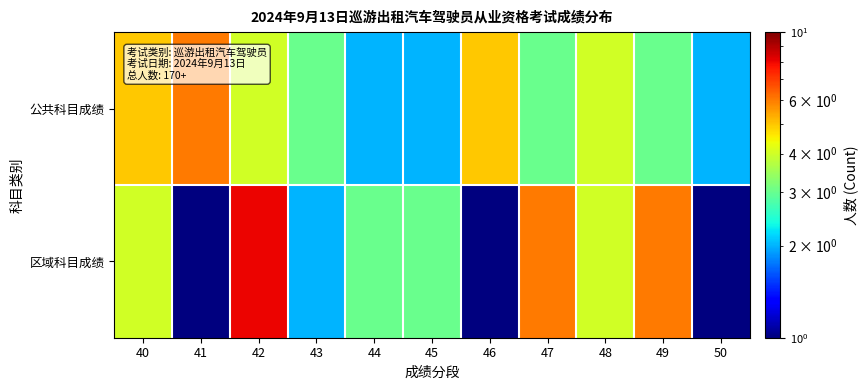

Reading left to right, transcribe all the data shown in this chart.

公共科目成绩: 40=5	41=6	42=4	43=3	44=2	45=2	46=5	47=3	48=4	49=3	50=2
区域科目成绩: 40=4	41=1	42=8	43=2	44=3	45=3	46=1	47=6	48=4	49=6	50=1